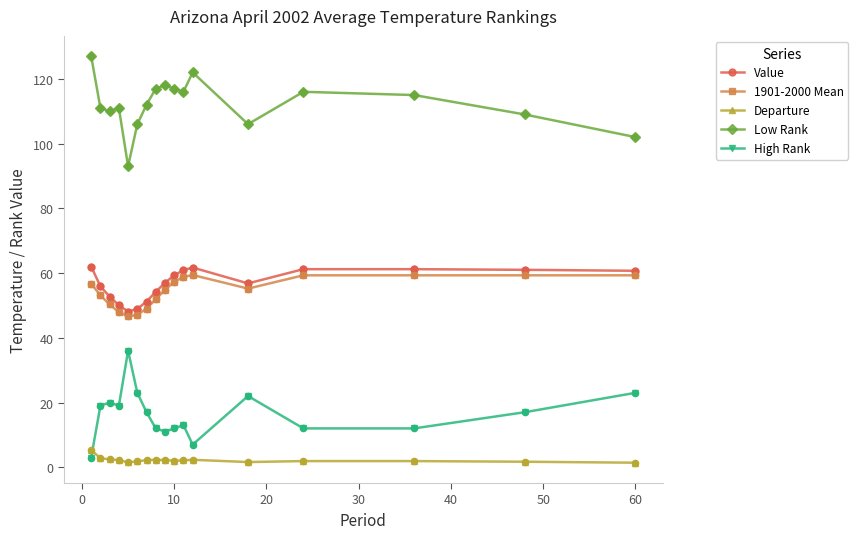

What is the maximum value for 1901-2000 Mean?

59.4